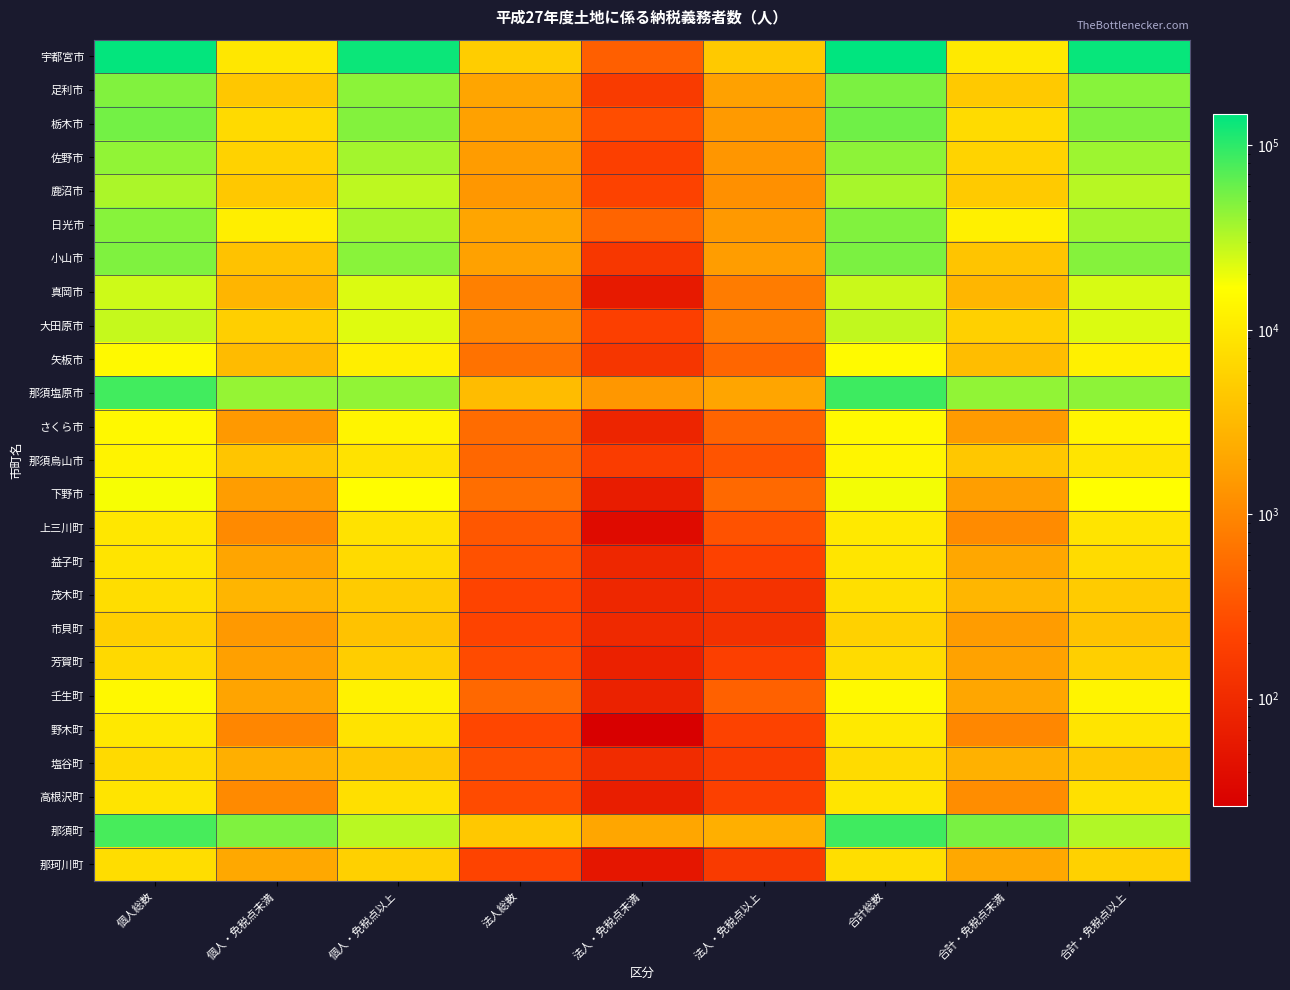

What is the total value across all series at 合計・免税点以上?

632331